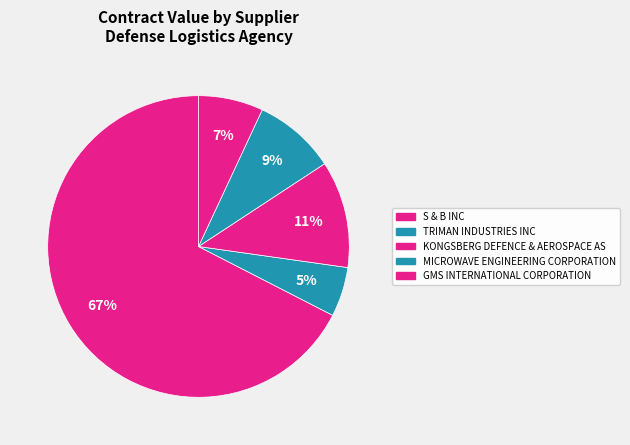

Is there any slice that represents more than half of the pie?

Yes